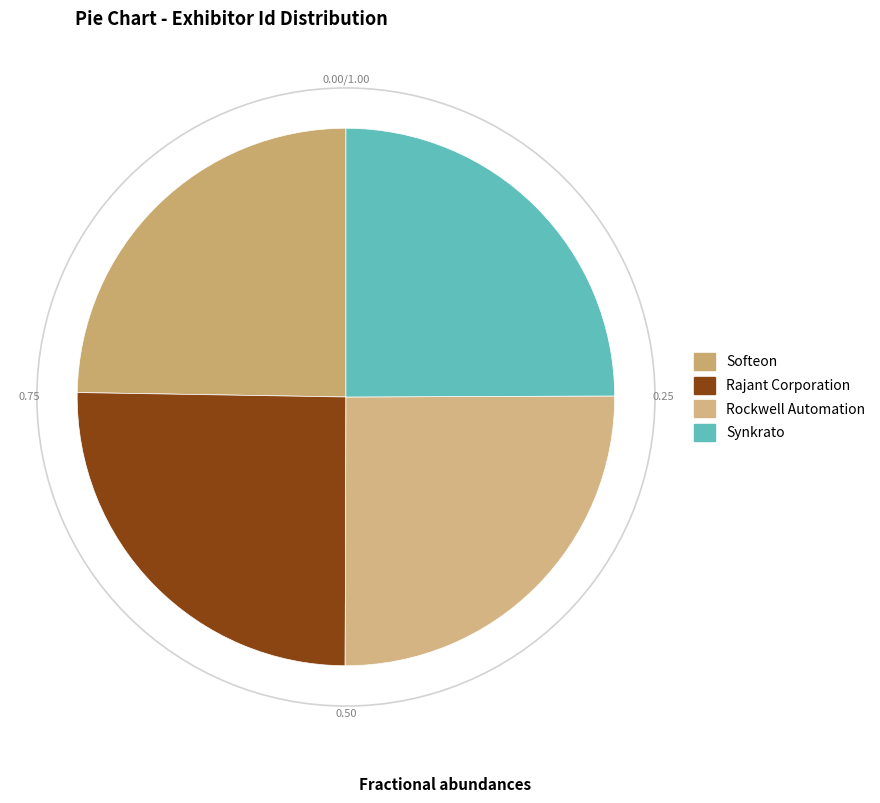

True or false: Softeon accounts for 25% of the total.

True